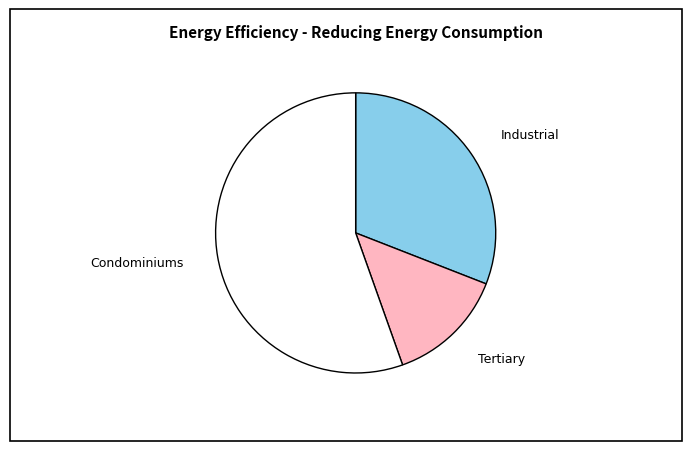

Is there any slice that represents more than half of the pie?

Yes